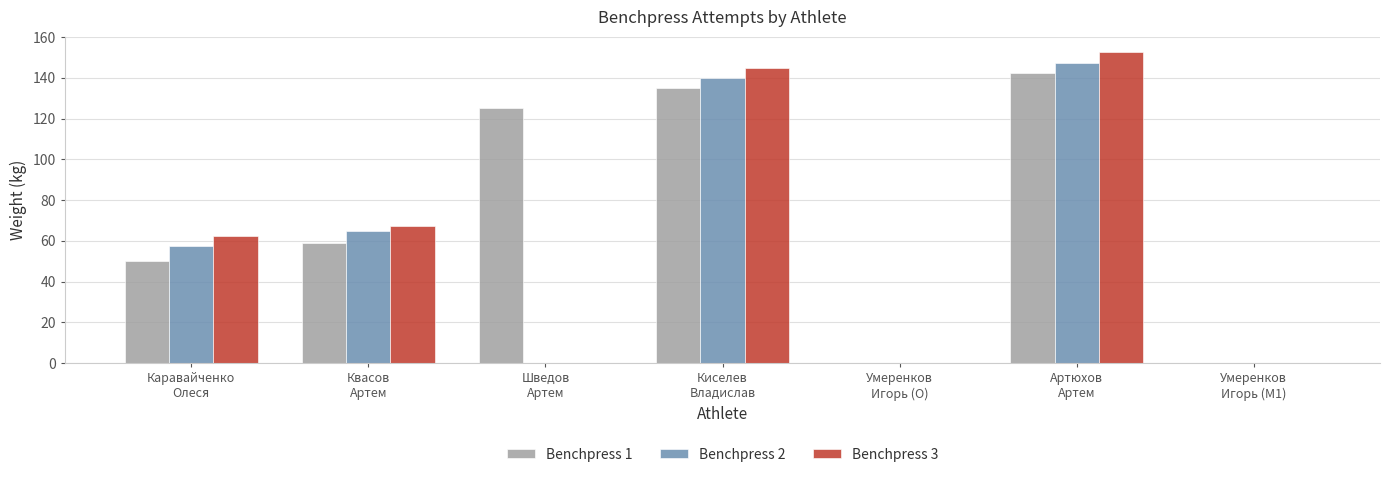

Which series has the largest total across all categories?

Benchpress 1